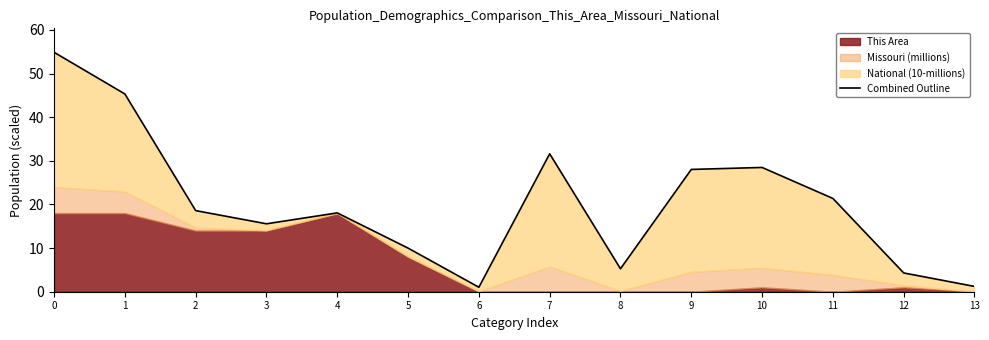

Is it true that the value at 13 is 1.2?

True